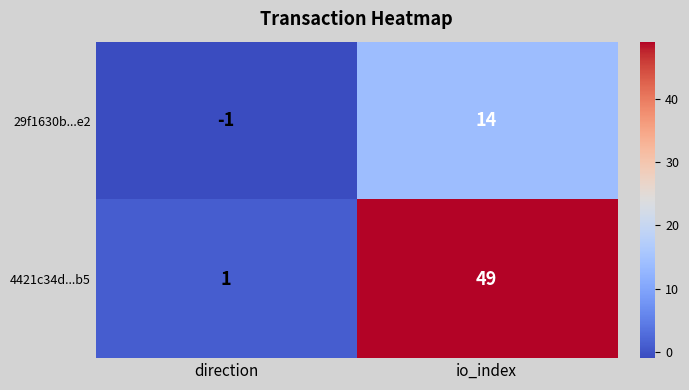

Reading left to right, extract all data points from this chart.

29f1630b...e2: -1	14
4421c34d...b5: 1	49